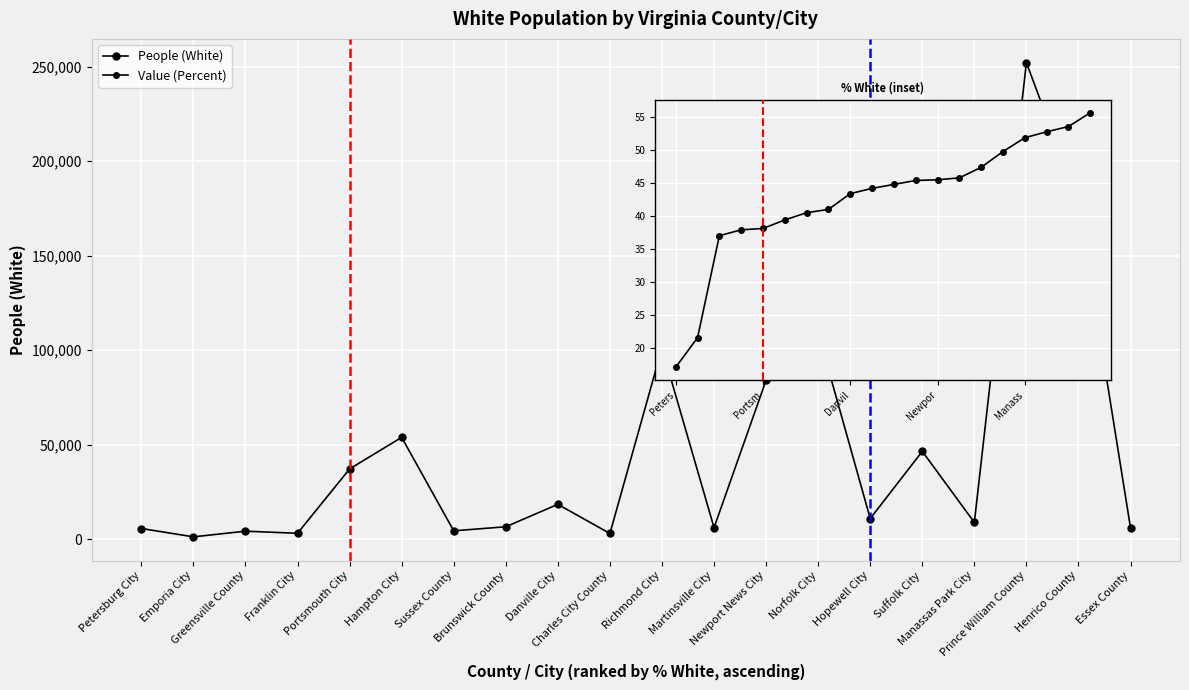

Reading left to right, what are all the values shown in this chart?

People (White): 5649.0	1240.0	4237.0	3125.0	37173.0	53892.0	4434.0	6572.0	18450.0	3014.0	101179.0	6124.0	84120.0	109276.0	10917.0	46480.0	8865.0	252212.0	178020.0	5917.0
Value (Percent): 17.0	21.5	37.0	37.9	38.1	39.4	40.5	41.0	43.4	44.2	44.8	45.4	45.5	45.8	47.4	49.8	51.9	52.8	53.6	55.7